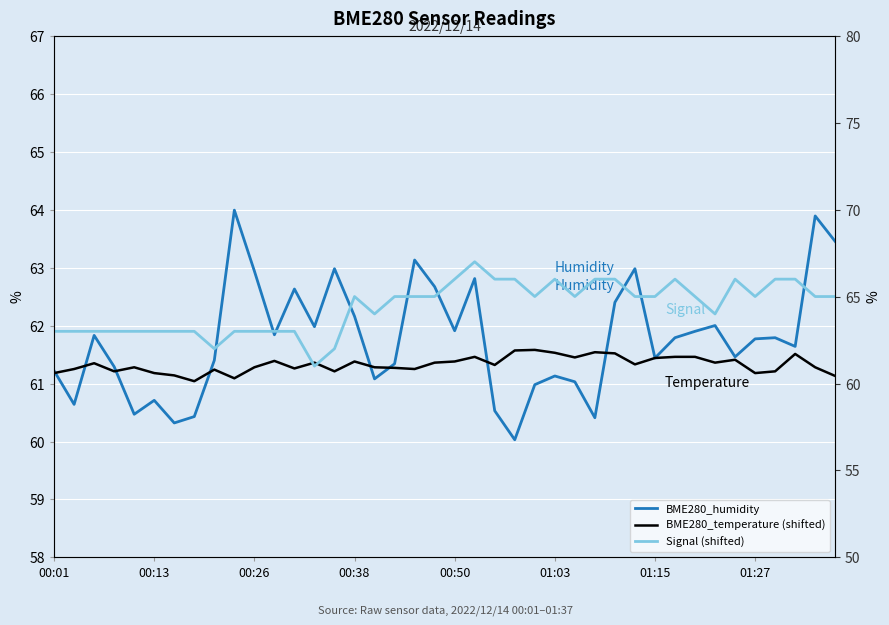

What is the difference between the BME280_humidity values at 8 and 35?

0.4